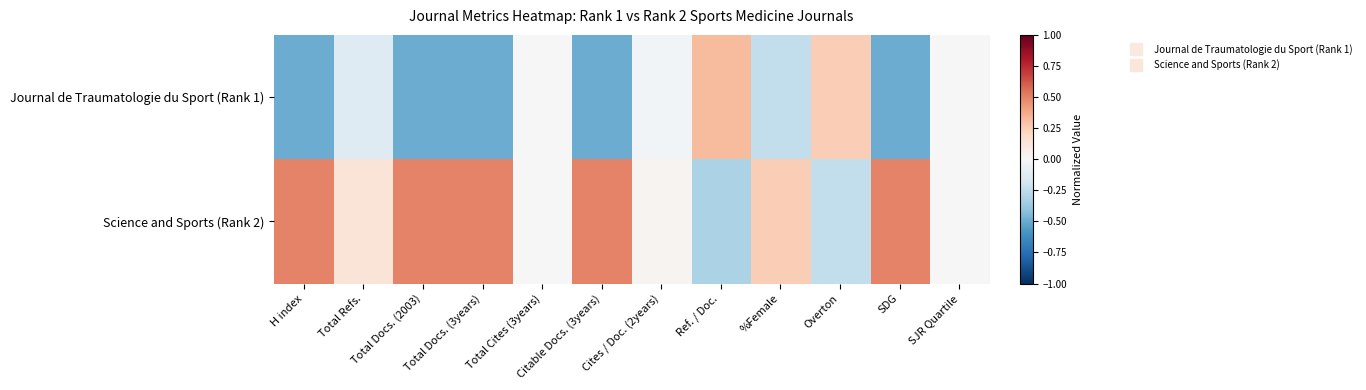

Reading right to left, transcribe all the data shown in this chart.

Journal de Traumatologie du Sport (Rank 1): SJR Quartile=0.0	SDG=-0.5	Overton=0.2	%Female=-0.2	Ref. / Doc.=0.3	Cites / Doc. (2years)=-0.0	Citable Docs. (3years)=-0.5	Total Cites (3years)=0.0	Total Docs. (3years)=-0.5	Total Docs. (2003)=-0.5	Total Refs.=-0.1	H index=-0.5
Science and Sports (Rank 2): SJR Quartile=0.0	SDG=0.5	Overton=-0.2	%Female=0.2	Ref. / Doc.=-0.3	Cites / Doc. (2years)=0.0	Citable Docs. (3years)=0.5	Total Cites (3years)=0.0	Total Docs. (3years)=0.5	Total Docs. (2003)=0.5	Total Refs.=0.1	H index=0.5